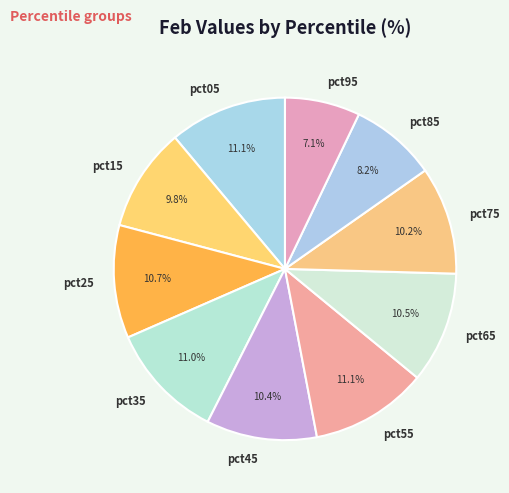

Count the number of slices in the pie.

10